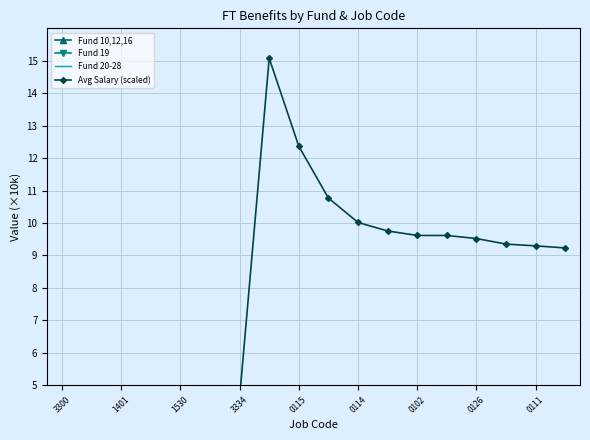

Which series has the largest total across all categories?

Avg Salary (scaled)